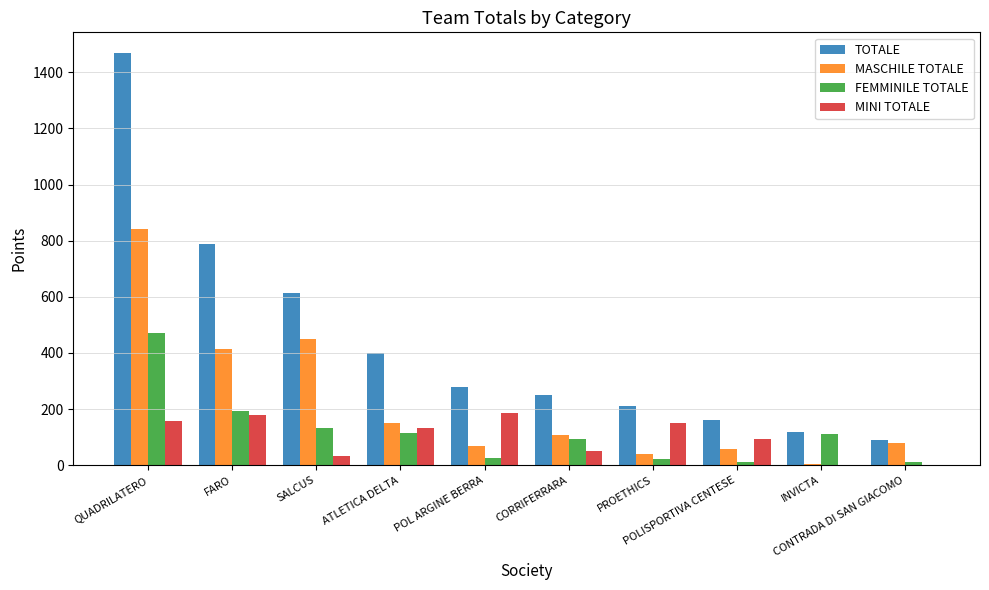

What are all the series names shown in the legend?

TOTALE, MASCHILE TOTALE, FEMMINILE TOTALE, MINI TOTALE